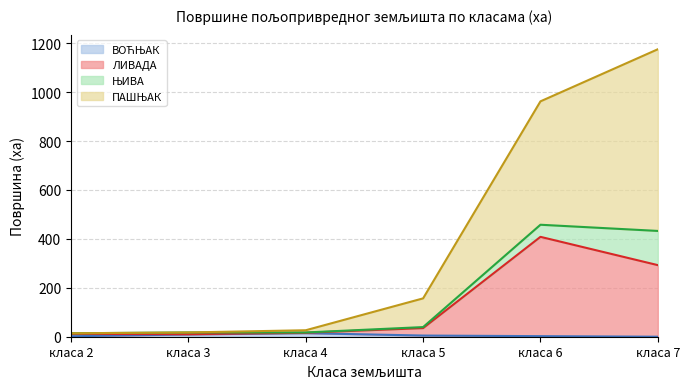

At how many categories does at least one series exceed 922?

2